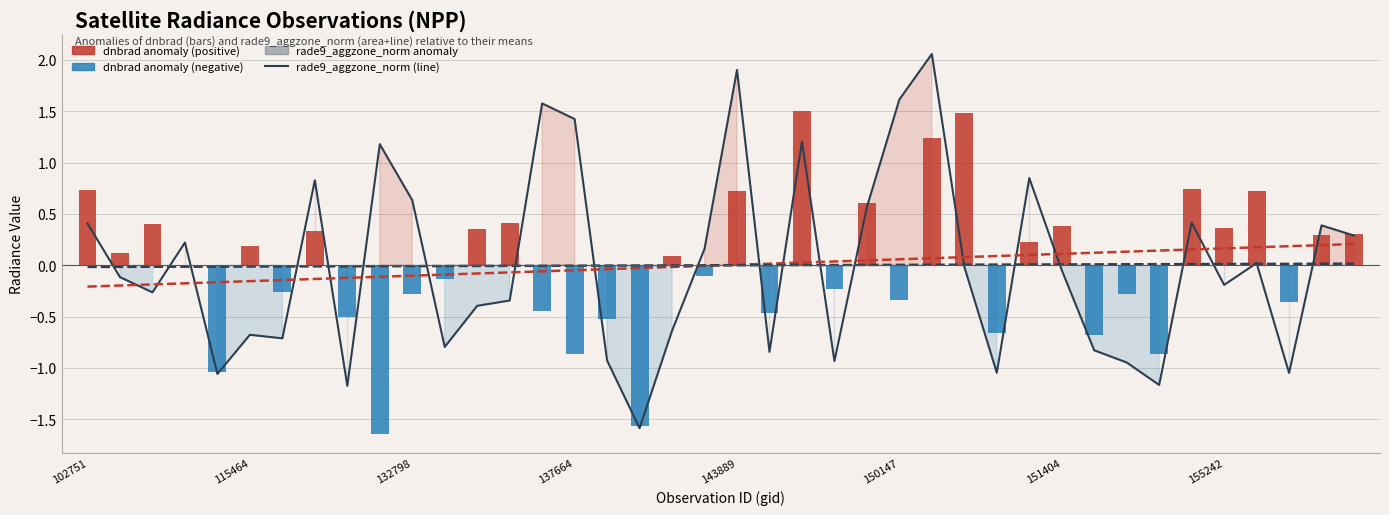

Which category has the highest value across all series?

26